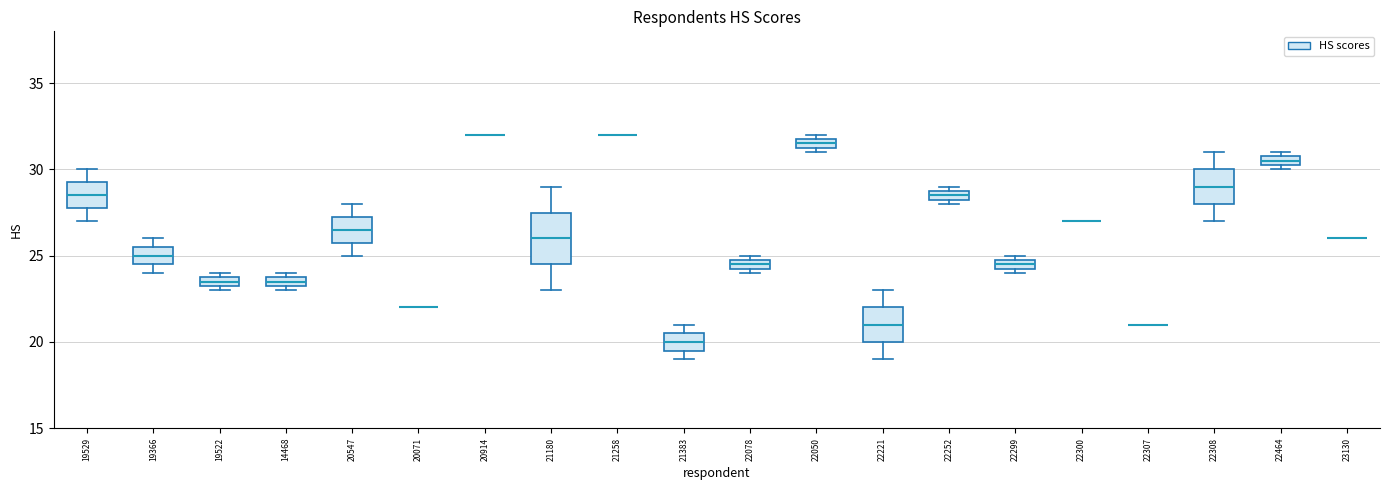

Where is the upper edge of the box at x = 19522 on the y-axis? The values are not printed on the chart, so give them approximately, as read against the axis.

24.0